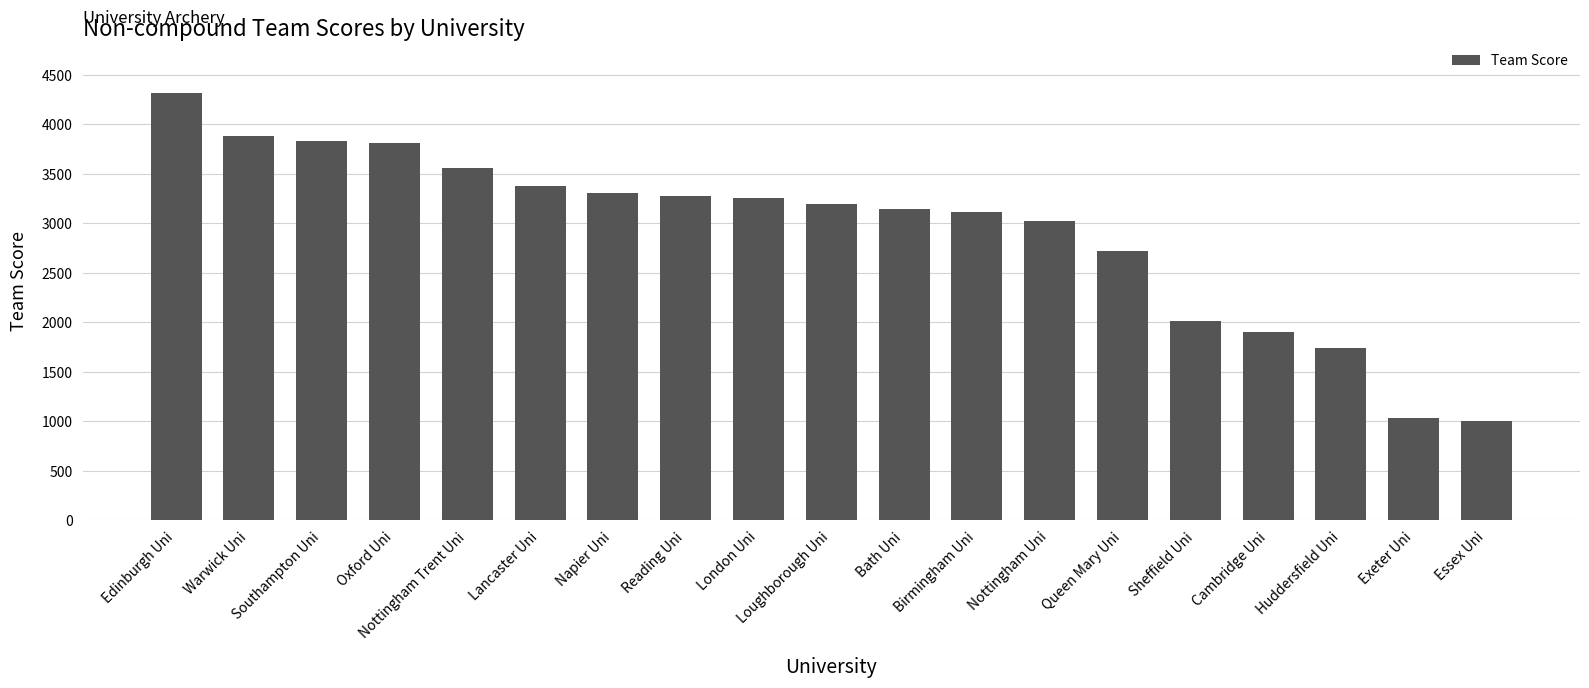

What is the sum of the values at Sheffield Uni and Cambridge Uni?

3918